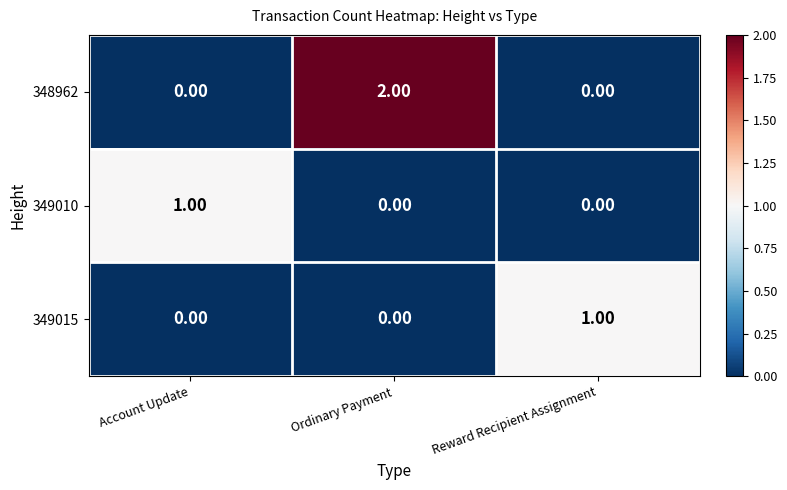

Which category has the highest value across all series?

Ordinary Payment